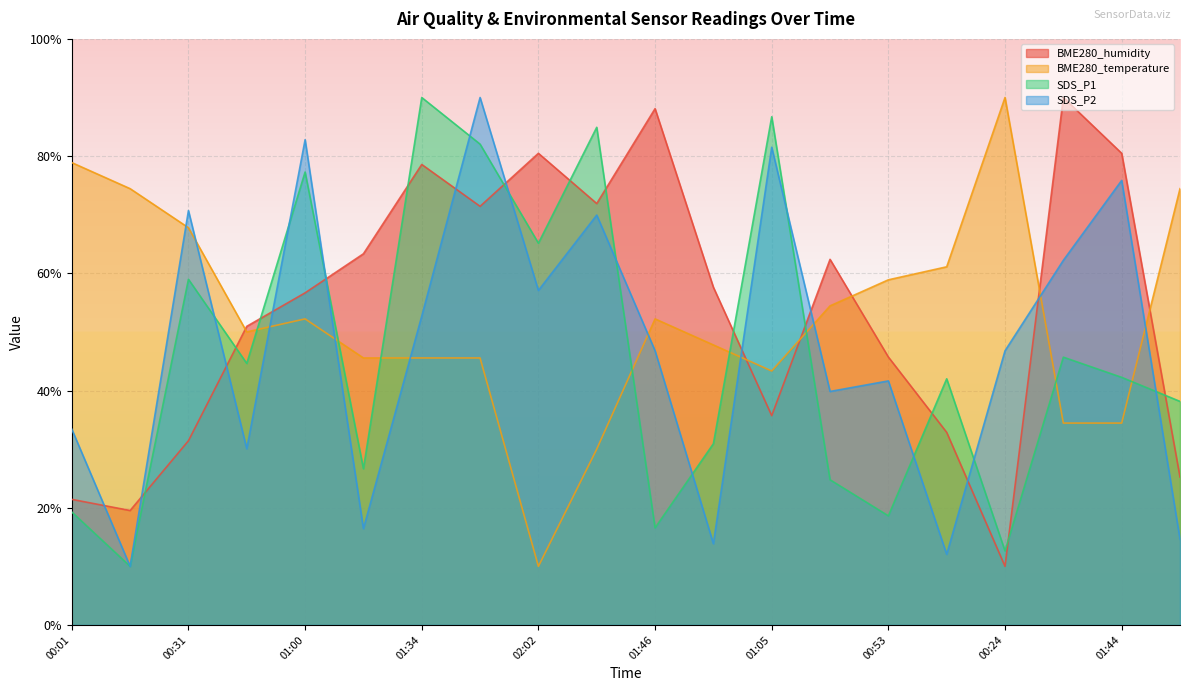

Reading left to right, transcribe all the data shown in this chart.

BME280_humidity: 00:01=21.4	00:16=19.5	00:31=31.4	00:45=51.0	01:00=56.7	01:12=63.3	01:34=78.6	01:49=71.4	02:02=80.5	01:39=71.9	01:46=88.1	00:58=57.6	01:05=35.7	01:10=62.4	00:53=45.7	00:36=32.9	00:24=10.0	01:42=90.0	01:44=80.5	00:09=25.2
BME280_temperature: 00:01=78.9	00:16=74.4	00:31=67.8	00:45=50.0	01:00=52.2	01:12=45.6	01:34=45.6	01:49=45.6	02:02=10.0	01:39=30.0	01:46=52.2	00:58=47.8	01:05=43.3	01:10=54.4	00:53=58.9	00:36=61.1	00:24=90.0	01:42=34.4	01:44=34.4	00:09=74.4
SDS_P1: 00:01=19.3	00:16=10.0	00:31=59.0	00:45=44.6	01:00=77.3	01:12=26.7	01:34=90.0	01:49=82.0	02:02=65.1	01:39=84.9	01:46=16.6	00:58=30.9	01:05=86.7	01:10=24.8	00:53=18.6	00:36=42.0	00:24=12.6	01:42=45.7	01:44=42.2	00:09=38.1
SDS_P2: 00:01=33.4	00:16=10.0	00:31=70.7	00:45=30.1	01:00=82.8	01:12=16.4	01:34=52.7	01:49=90.0	02:02=57.1	01:39=69.9	01:46=46.8	00:58=13.9	01:05=81.5	01:10=39.8	00:53=41.6	00:36=12.1	00:24=46.8	01:42=62.2	01:44=75.9	00:09=14.6